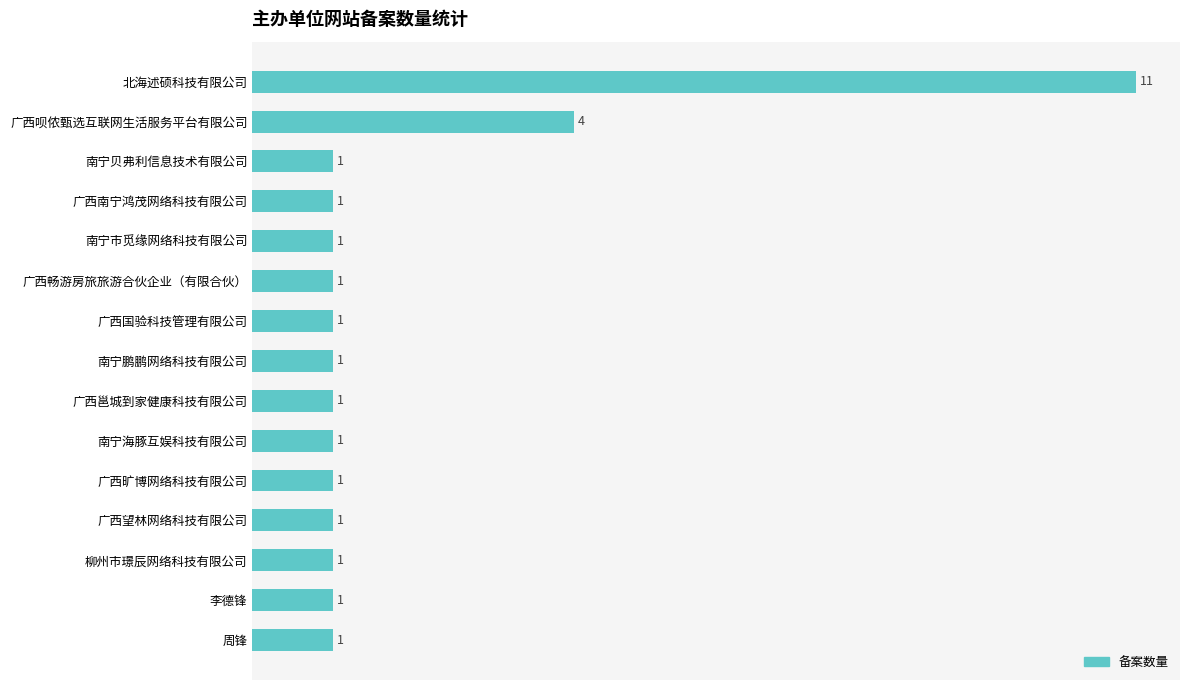

How many bars are there in total?

15